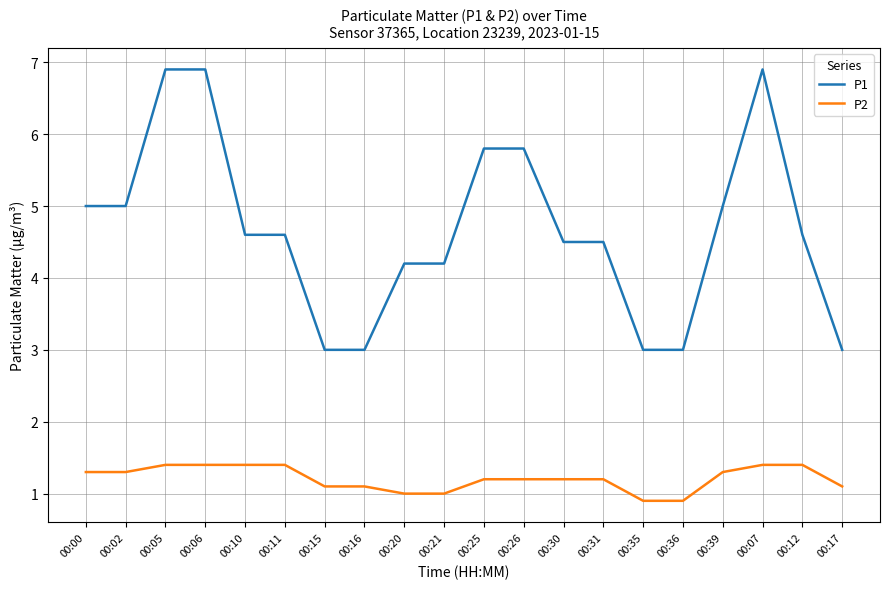

What is the average value of the P1 series?

4.7